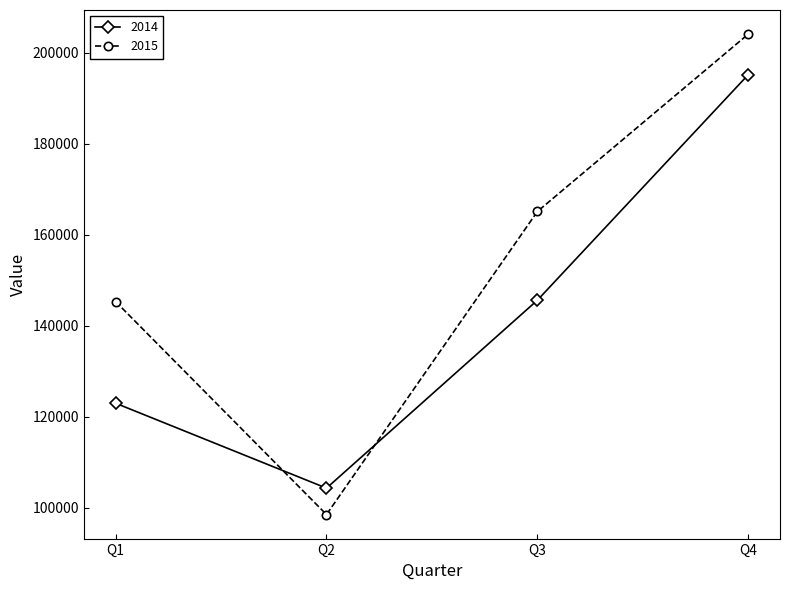

The 2015 series shows 124480 at Q4. True or false?

False